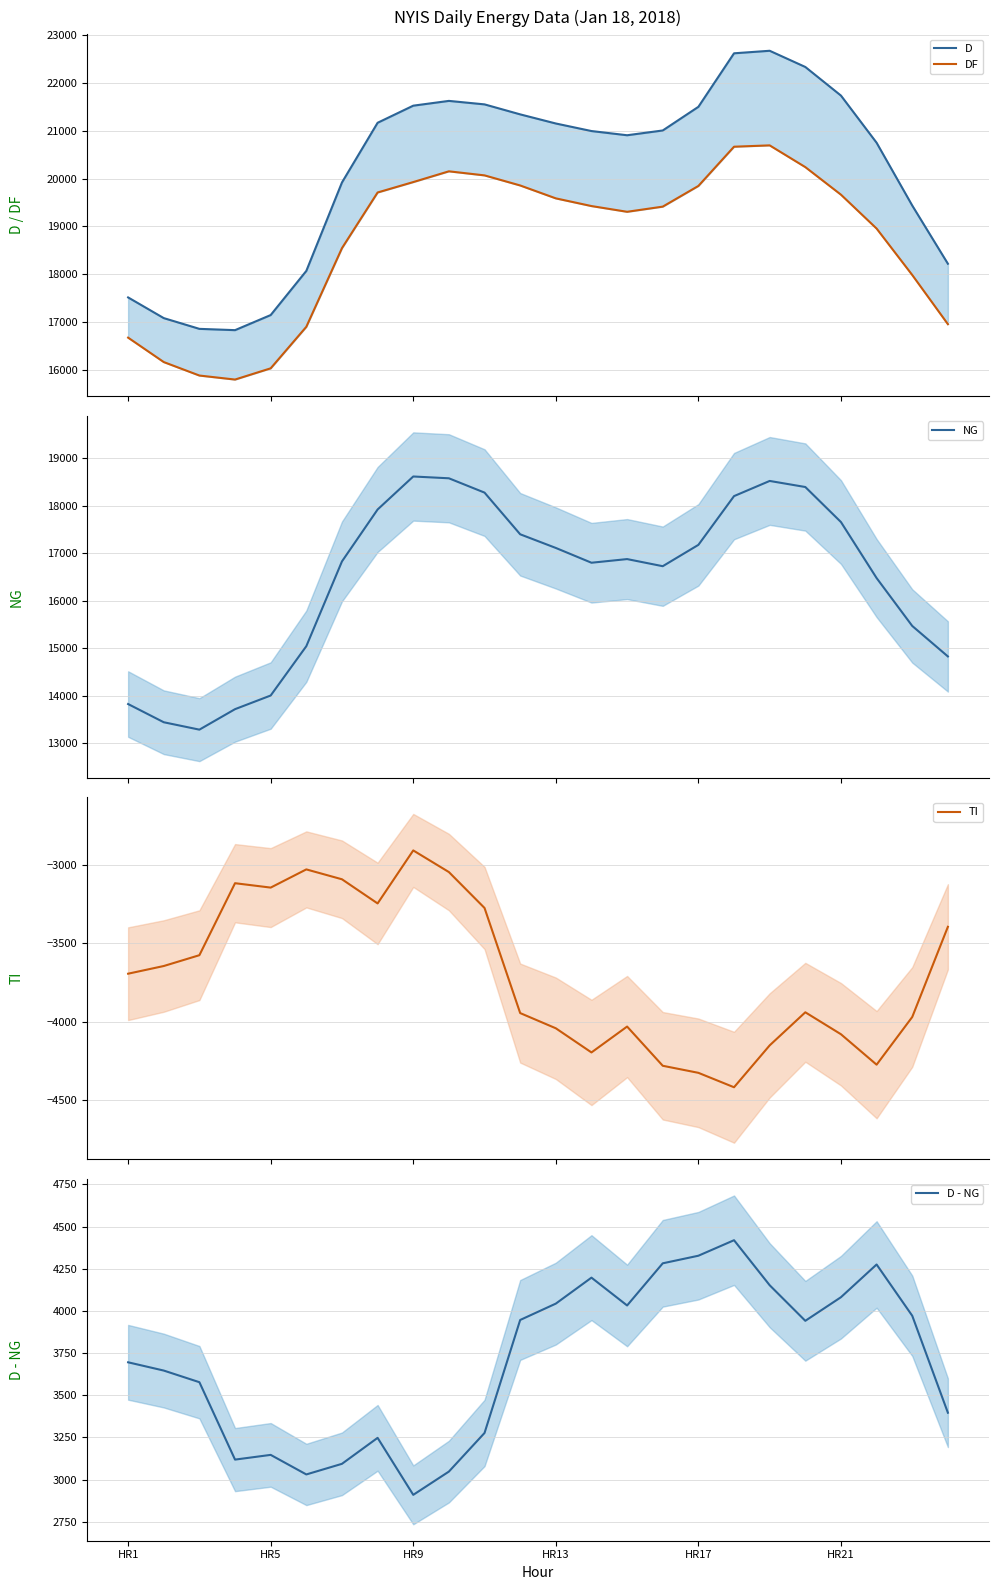

Reading left to right, extract all data points from this chart.

D: 17515	17082	16857	16830	17146	18070	19921	21170	21528	21628	21555	21346	21155	20997	20909	21009	21504	22624	22677	22338	21739	20752	19438	18220
DF: 16673	16162	15880	15796	16031	16900	18546	19711	19929	20154	20069	19858	19588	19427	19307	19415	19848	20669	20697	20242	19665	18956	17984	16955
NG: 13820	13436	13280	13712	14000	15040	16828	17923	18619	18581	18279	17400	17112	16800	16877	16727	17177	18205	18525	18397	17658	16477	15467	14824
TI: -3695	-3646	-3577	-3118	-3146	-3030	-3093	-3247	-2909	-3047	-3276	-3946	-4043	-4197	-4032	-4282	-4327	-4419	-4152	-3941	-4081	-4275	-3971	-3396
D - NG: 3695	3646	3577	3118	3146	3030	3093	3247	2909	3047	3276	3946	4043	4197	4032	4282	4327	4419	4152	3941	4081	4275	3971	3396